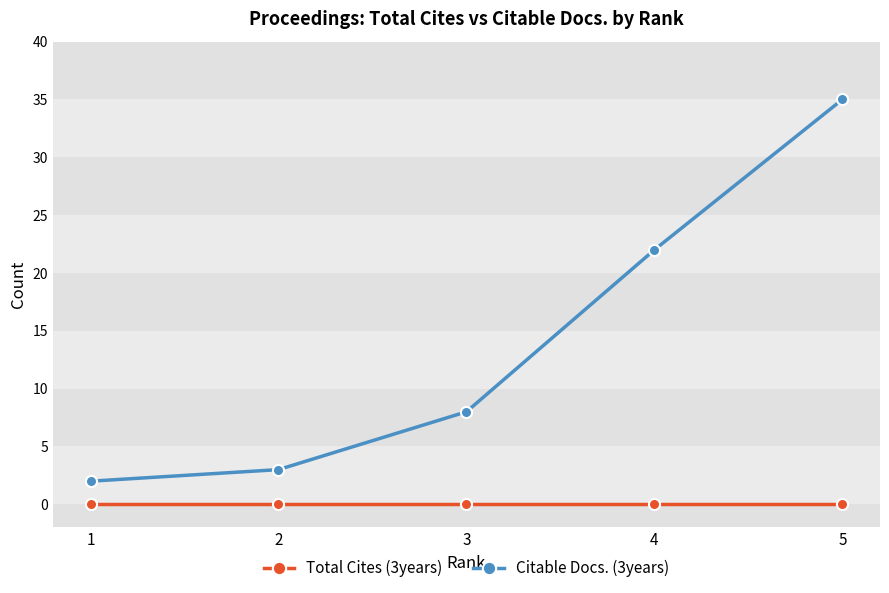

Which series has the largest range (max minus min)?

Citable Docs. (3years)